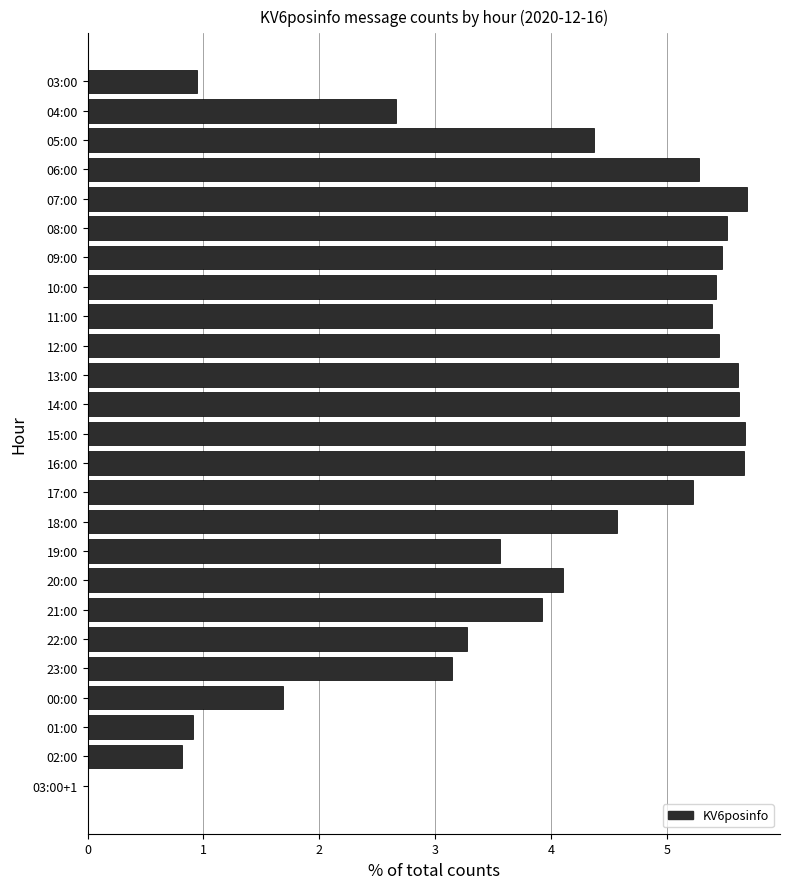

Approximately how many times larger is the value at 12:00 compared to 16:00?

1.0